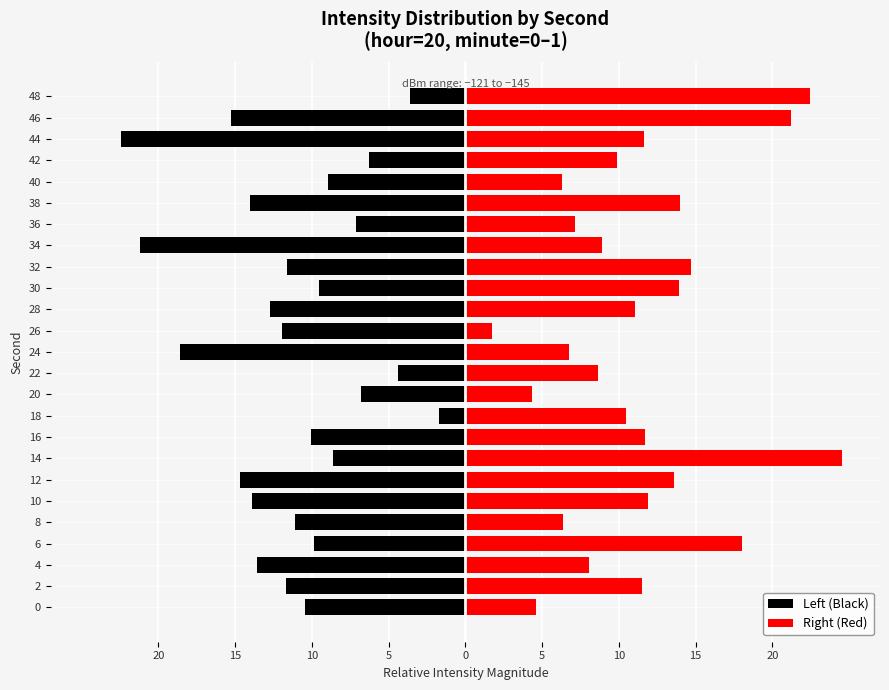

How many bars are there in each group?

2